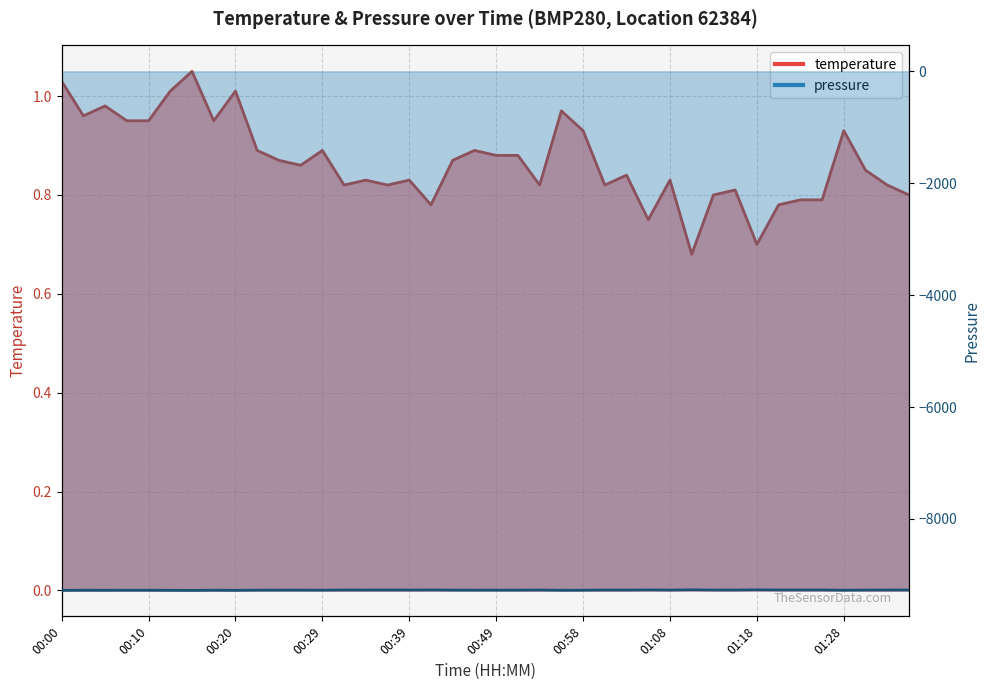

What is the value of the 36th point from the left?

0.8